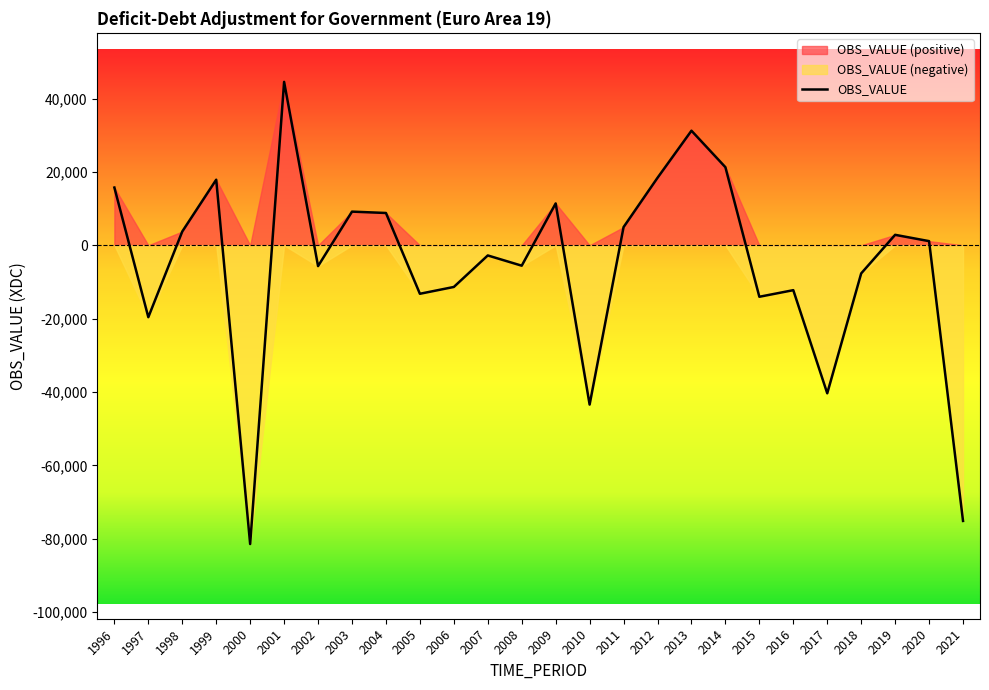

How many data points are less than 1132?

13